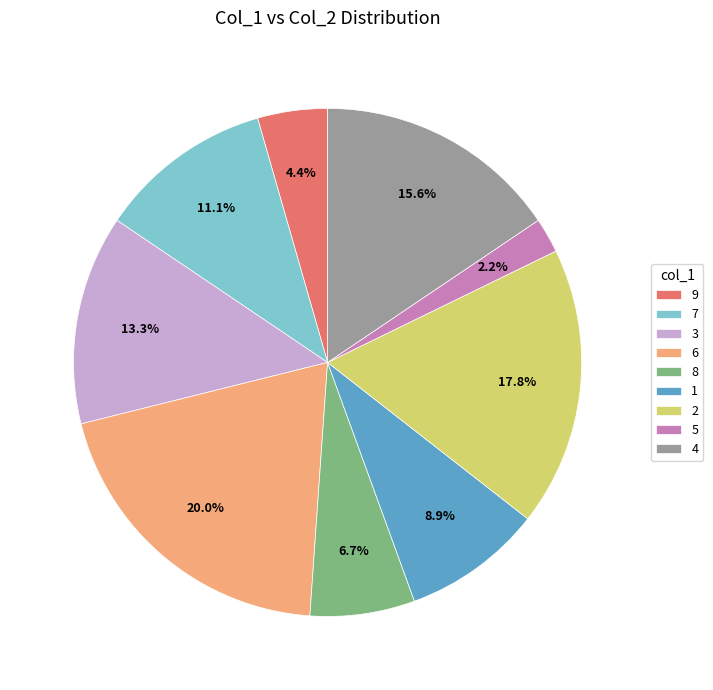

What is the ratio of the value at 8 to the value at 6?

0.3